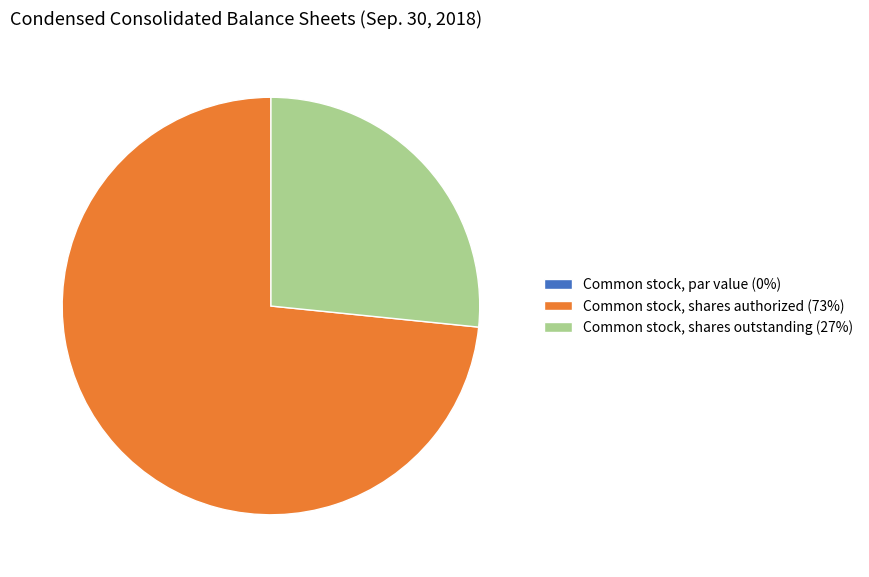

What is the largest slice in the pie chart?

Common stock, shares authorized